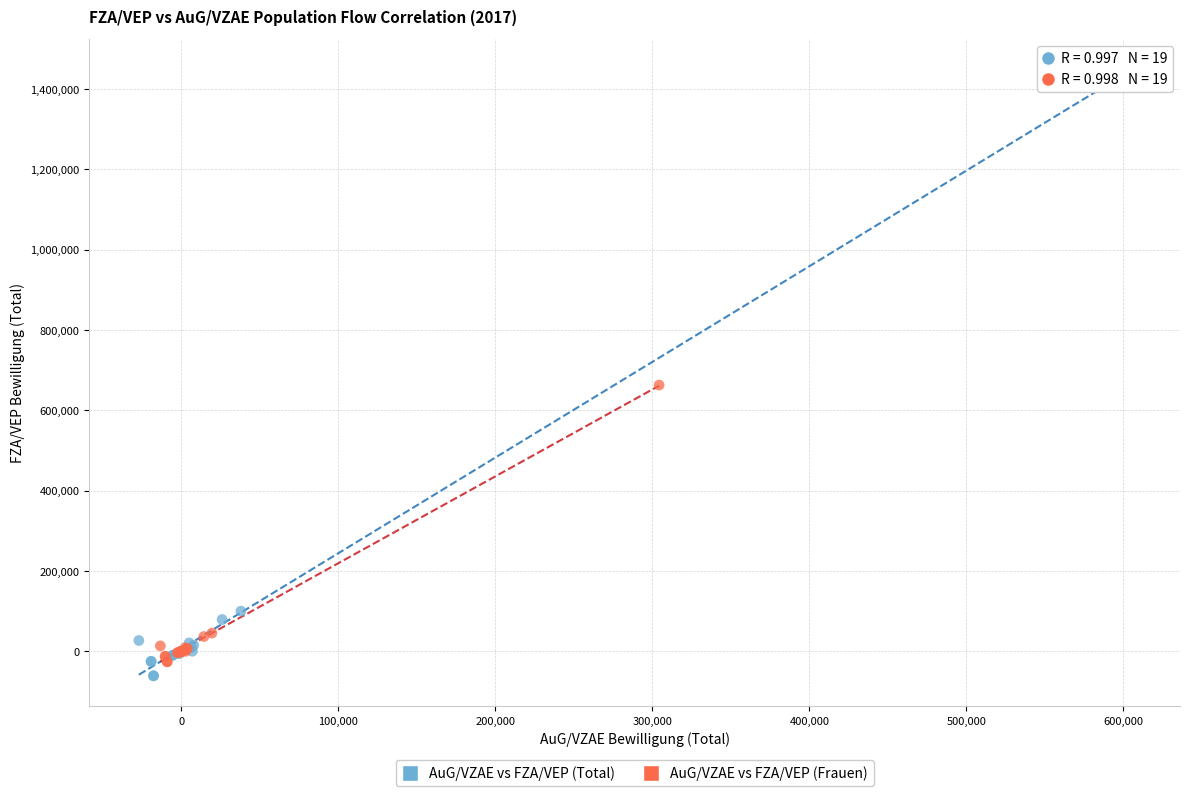

Which series contains the highest Y value?

AuG/VZAE vs FZA/VEP (Total)